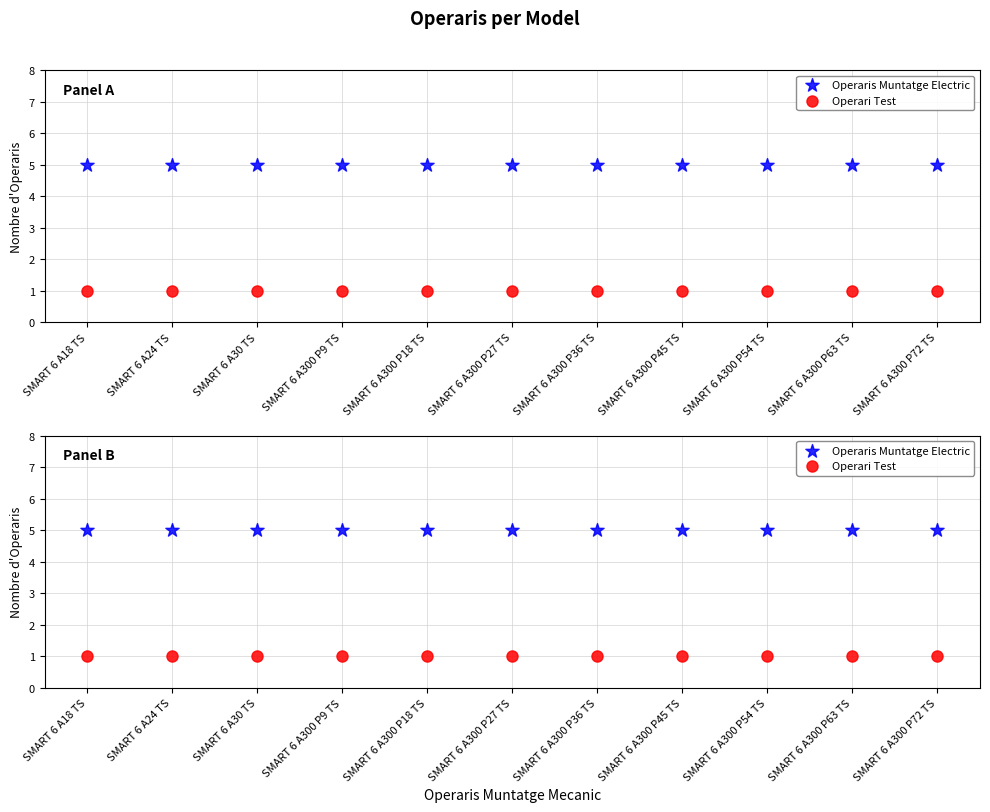

What are all the series names shown in the legend?

Operaris Muntatge Electric, Operari Test